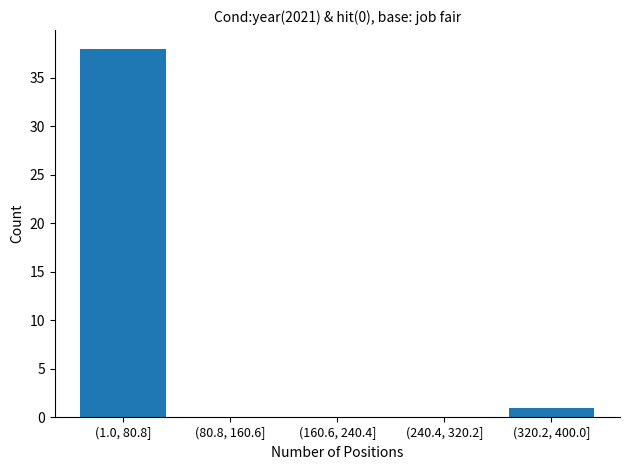

Reading right to left, extract all data points from this chart.

(320.2, 400.0]=1	(240.4, 320.2]=0	(160.6, 240.4]=0	(80.8, 160.6]=0	(1.0, 80.8]=38